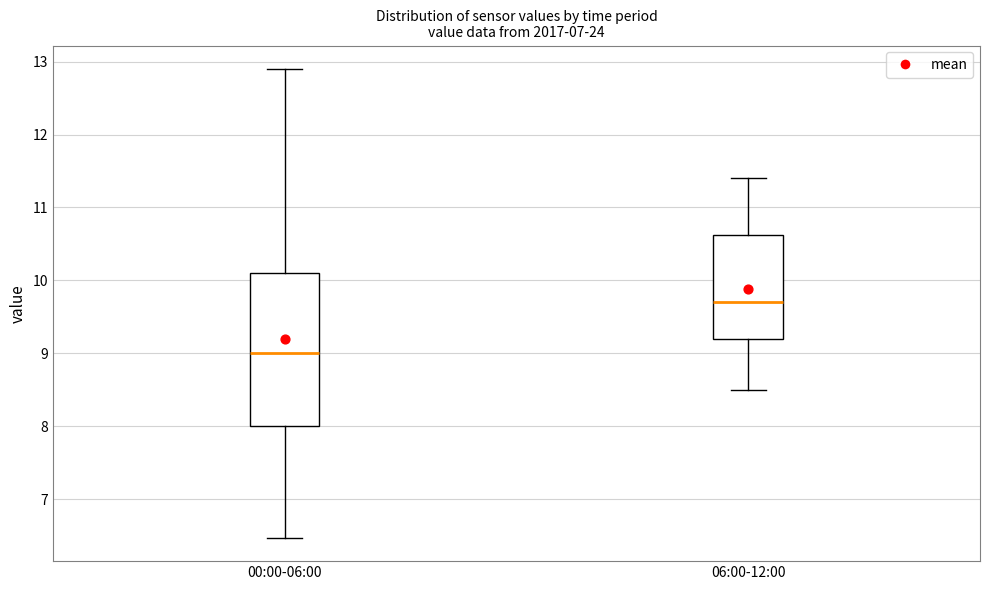

Reading left to right, transcribe this box plot: for each box, give where its median line is, the range the box spans, and where its two whiskers end, as read against the y-axis. The values are not printed on the chart, so give them approximately, as read against the axis.

00:00-06:00: median 9.0, box 8.0 to 10.1, whiskers 6.5 to 12.9
06:00-12:00: median 9.7, box 9.2 to 10.6, whiskers 8.5 to 11.4